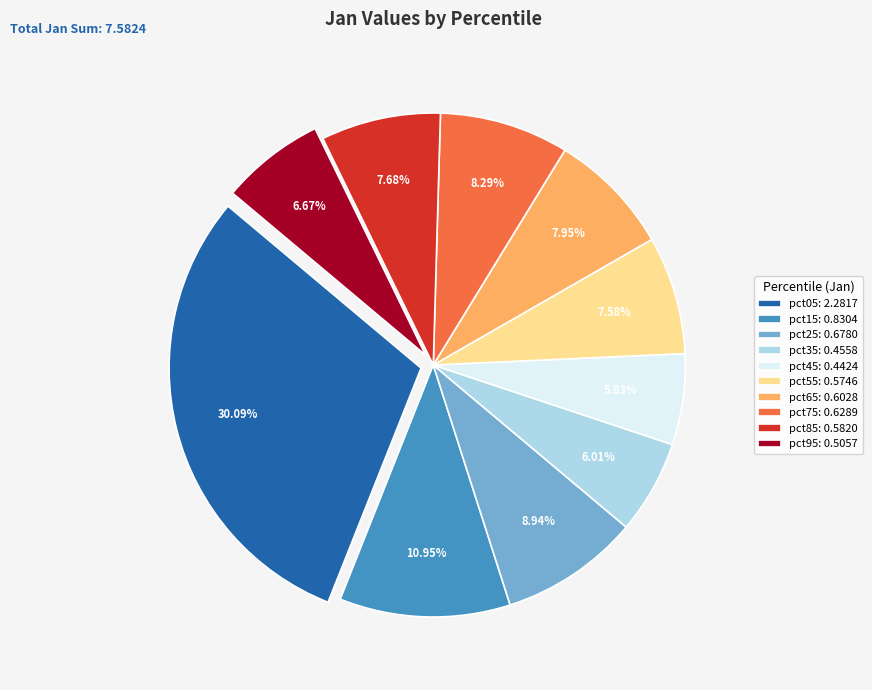

What is the largest slice in the pie chart?

pct05